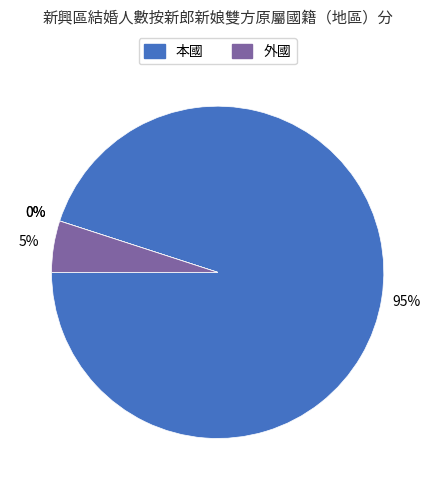

To the nearest percent, what percentage of the pie is 本國?

95%